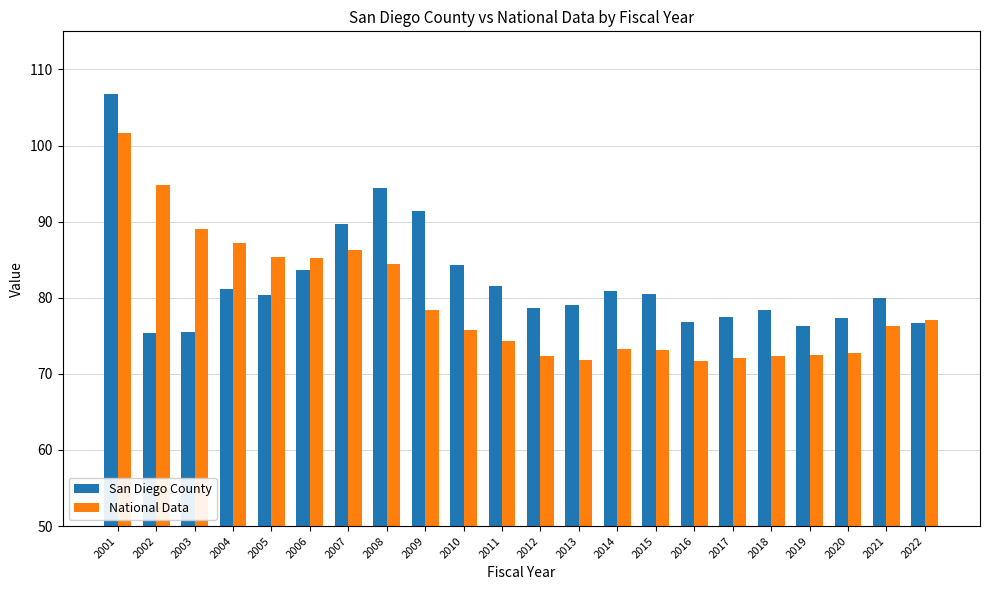

At how many categories does at least one series exceed 97?

1